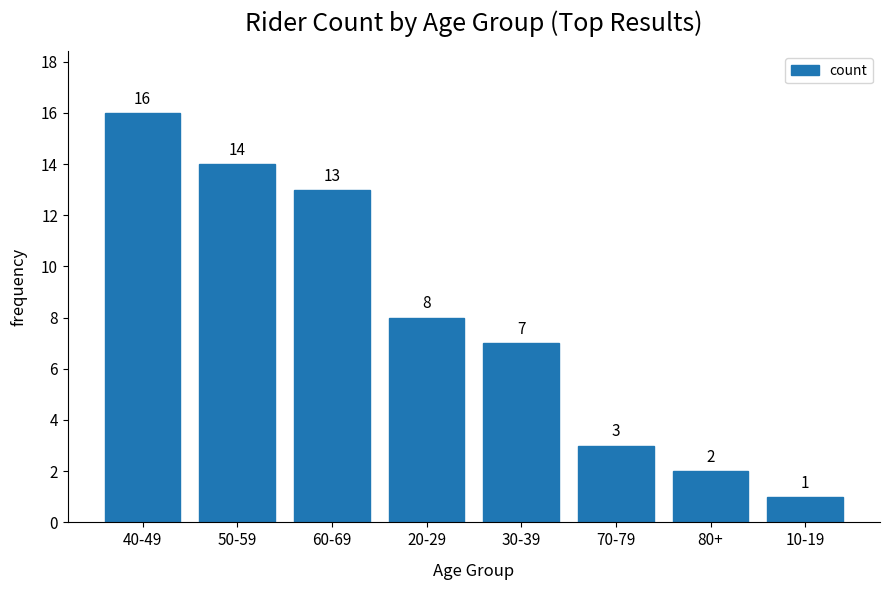

What is the change in value from 50-59 to 70-79?

-11